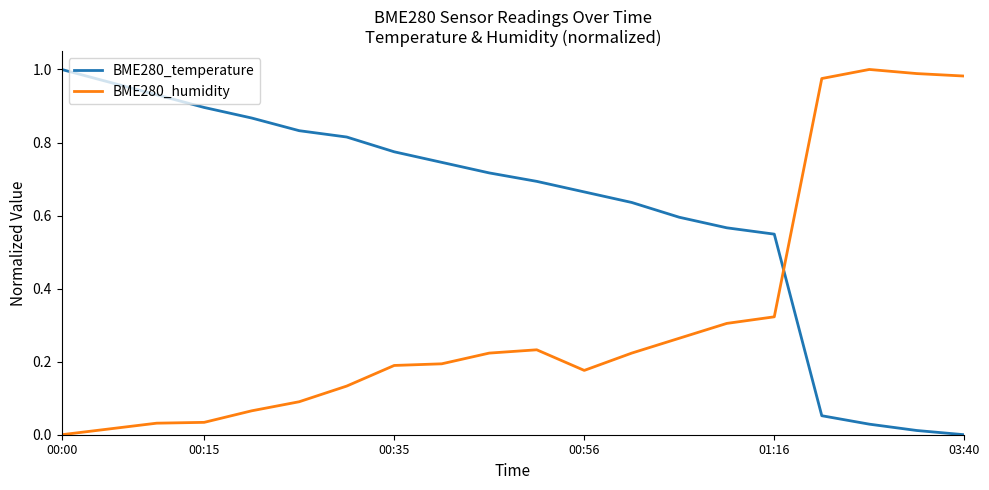

After their last crossing, which series has the higher values: BME280_temperature or BME280_humidity?

BME280_humidity